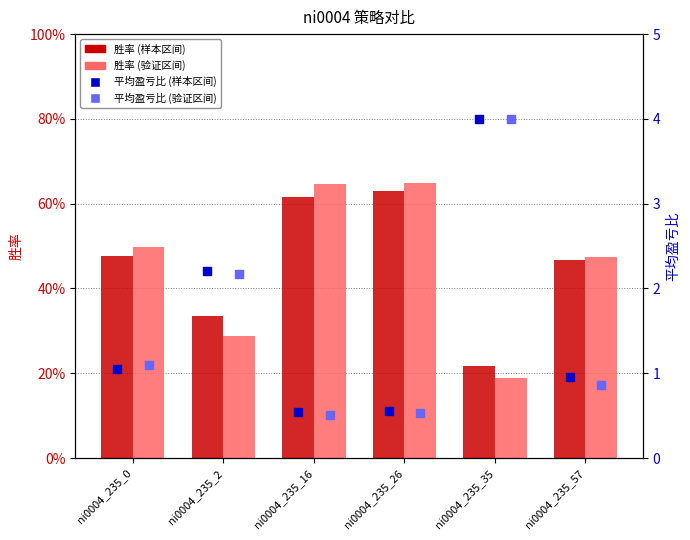

Which series reaches the maximum Y coordinate?

平均盈亏比_验证区间